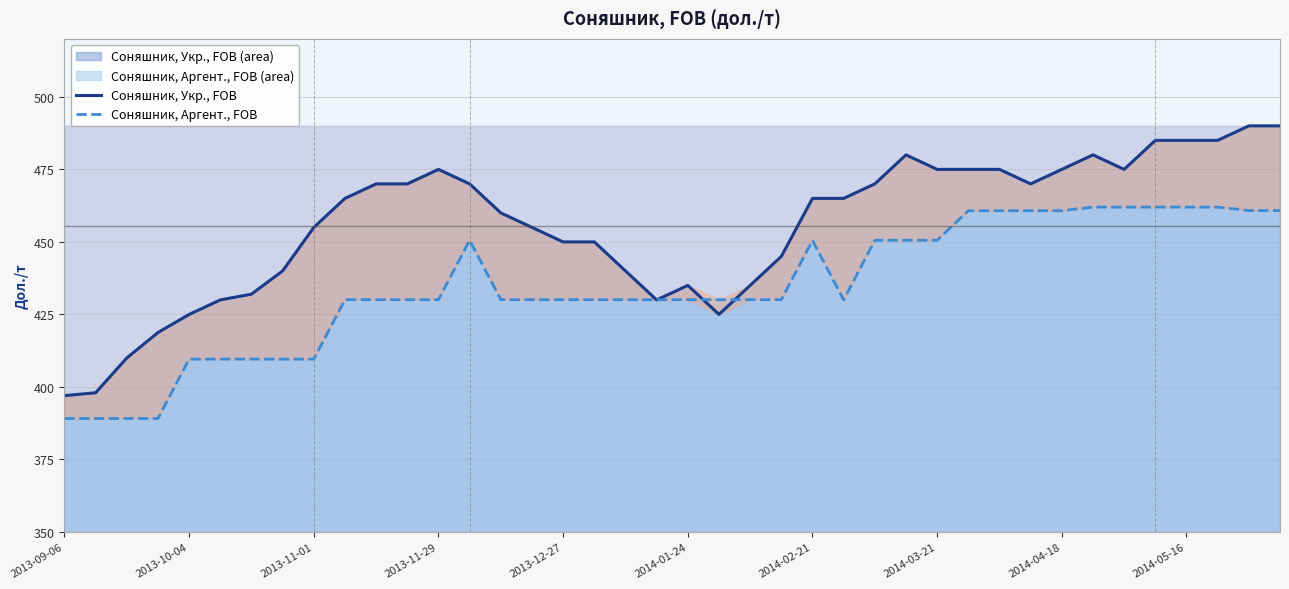

Read the Соняшник, Аргент., FOB value at 2014-02-21.

450.5